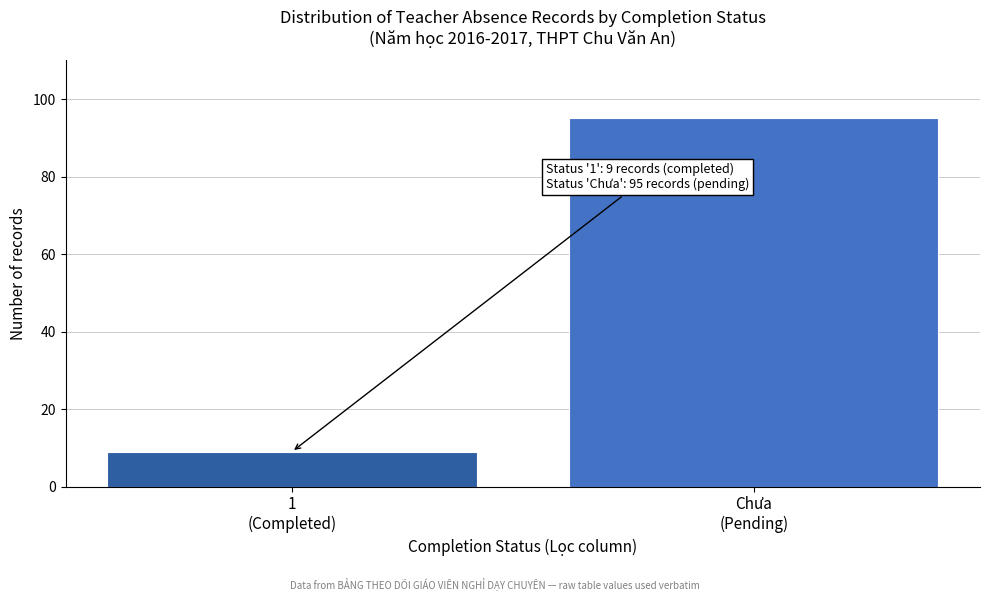

Reading left to right, list all the values displayed in this chart.

9	95